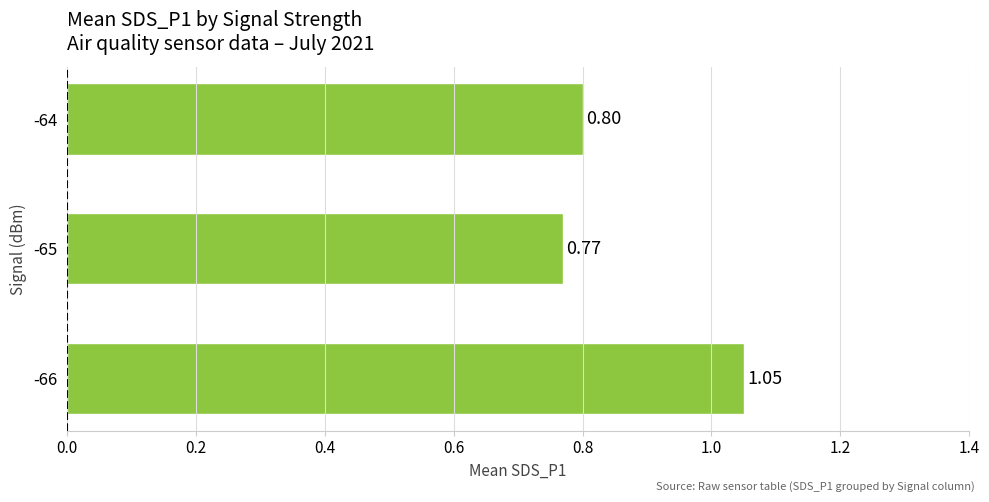

What is the average value?

0.9